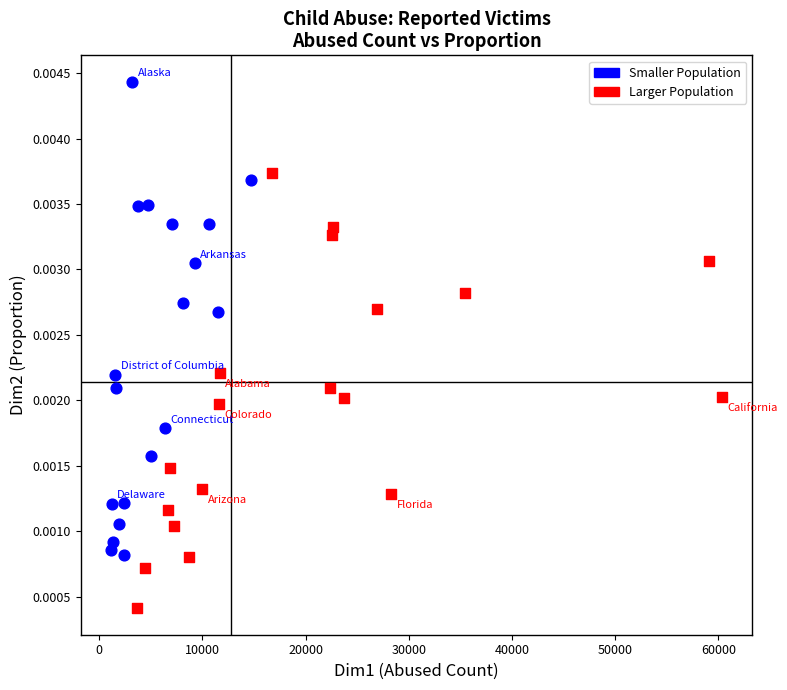

Which series reaches the maximum Y coordinate?

Smaller Population